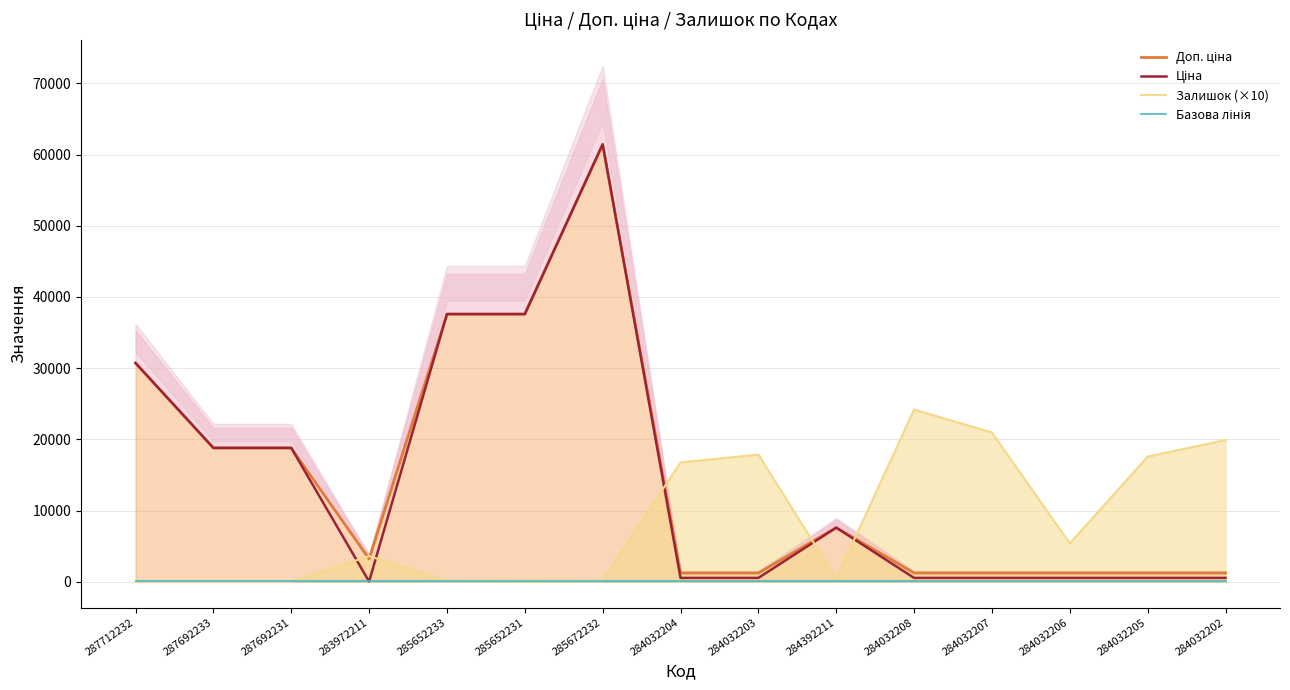

The value of Залишок (×10) at 284032204 is 28535.6. True or false?

False